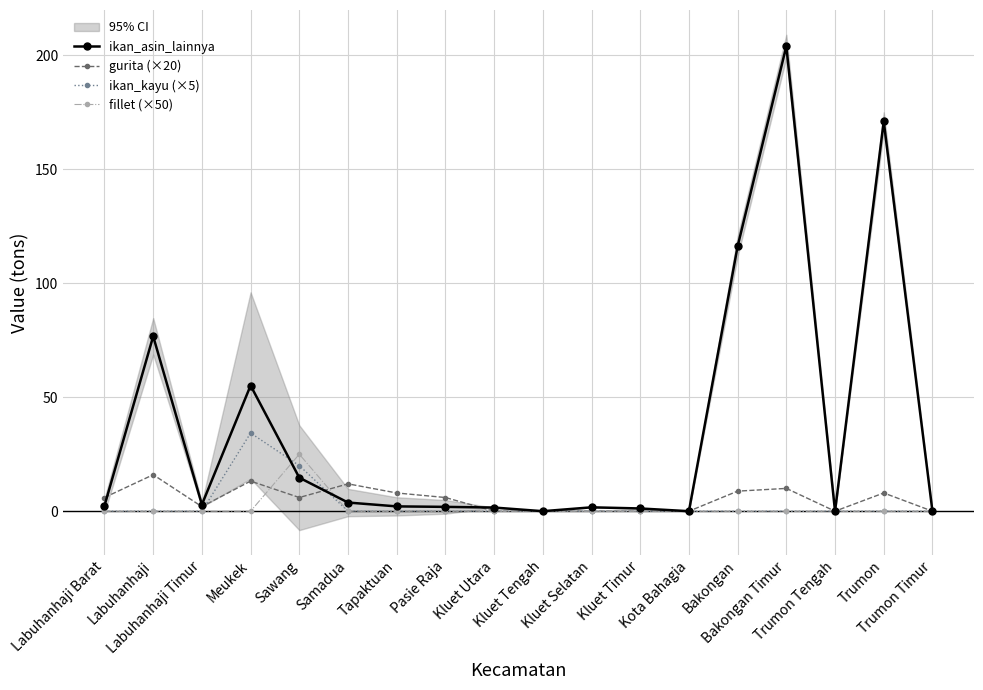

Is it true that fillet (×50) equals -10.4 at Kluet Selatan?

False